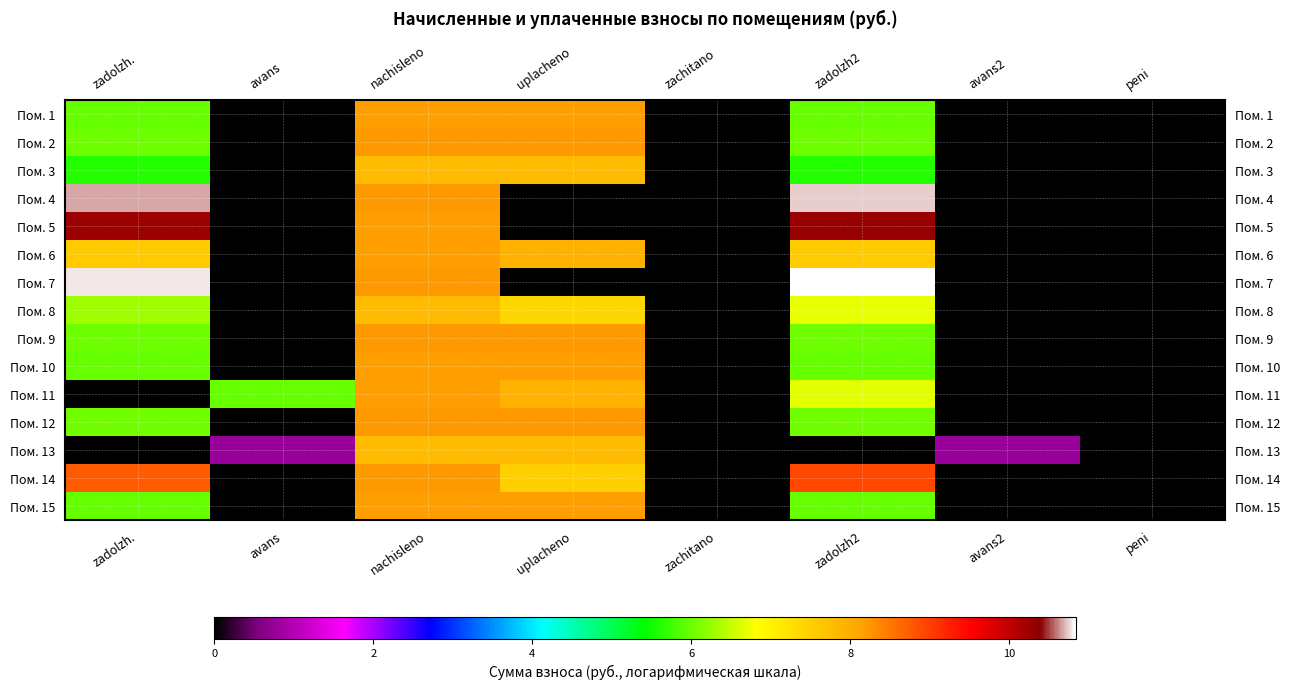

Reading left to right, transcribe all the data shown in this chart.

Пом. 1: zadolzh.=6.0	avans=-1.0	nachisleno=8.2	uplacheno=8.2	zachitano=-1.0	zadolzh2=6.0	avans2=-1.0	peni=-1.0
Пом. 2: zadolzh.=6.0	avans=-1.0	nachisleno=8.2	uplacheno=8.2	zachitano=-1.0	zadolzh2=6.0	avans2=-1.0	peni=-1.0
Пом. 3: zadolzh.=5.6	avans=-1.0	nachisleno=7.8	uplacheno=7.8	zachitano=-1.0	zadolzh2=5.6	avans2=-1.0	peni=-1.0
Пом. 4: zadolzh.=10.7	avans=-1.0	nachisleno=8.2	uplacheno=-1.0	zachitano=-1.0	zadolzh2=10.7	avans2=-1.0	peni=-1.0
Пом. 5: zadolzh.=10.2	avans=-1.0	nachisleno=8.2	uplacheno=-1.0	zachitano=-1.0	zadolzh2=10.3	avans2=-1.0	peni=-1.0
Пом. 6: zadolzh.=7.6	avans=-1.0	nachisleno=8.2	uplacheno=7.9	zachitano=-1.0	zadolzh2=7.6	avans2=-1.0	peni=-1.0
Пом. 7: zadolzh.=10.8	avans=-1.0	nachisleno=8.2	uplacheno=-1.0	zachitano=-1.0	zadolzh2=10.8	avans2=-1.0	peni=-1.0
Пом. 8: zadolzh.=6.3	avans=-1.0	nachisleno=7.8	uplacheno=7.4	zachitano=-1.0	zadolzh2=6.7	avans2=-1.0	peni=-1.0
Пом. 9: zadolzh.=6.0	avans=-1.0	nachisleno=8.2	uplacheno=8.2	zachitano=-1.0	zadolzh2=6.0	avans2=-1.0	peni=-1.0
Пом. 10: zadolzh.=6.0	avans=-1.0	nachisleno=8.2	uplacheno=8.2	zachitano=-1.0	zadolzh2=6.0	avans2=-1.0	peni=-1.0
Пом. 11: zadolzh.=-1.0	avans=6.0	nachisleno=8.2	uplacheno=7.9	zachitano=-1.0	zadolzh2=6.7	avans2=-1.0	peni=-1.0
Пом. 12: zadolzh.=6.0	avans=-1.0	nachisleno=8.2	uplacheno=8.2	zachitano=-1.0	zadolzh2=6.0	avans2=-1.0	peni=-1.0
Пом. 13: zadolzh.=-1.0	avans=0.8	nachisleno=7.8	uplacheno=7.8	zachitano=-1.0	zadolzh2=-1.0	avans2=0.8	peni=-1.0
Пом. 14: zadolzh.=8.7	avans=-1.0	nachisleno=8.2	uplacheno=7.5	zachitano=-1.0	zadolzh2=8.9	avans2=-1.0	peni=-1.0
Пом. 15: zadolzh.=6.0	avans=-1.0	nachisleno=8.2	uplacheno=8.2	zachitano=-1.0	zadolzh2=6.0	avans2=-1.0	peni=-1.0